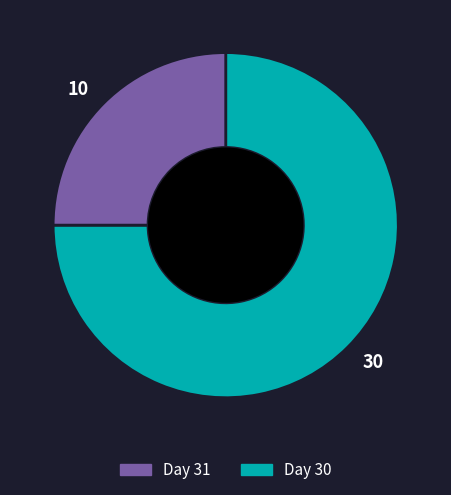

Which slice represents more than half of the pie?

30